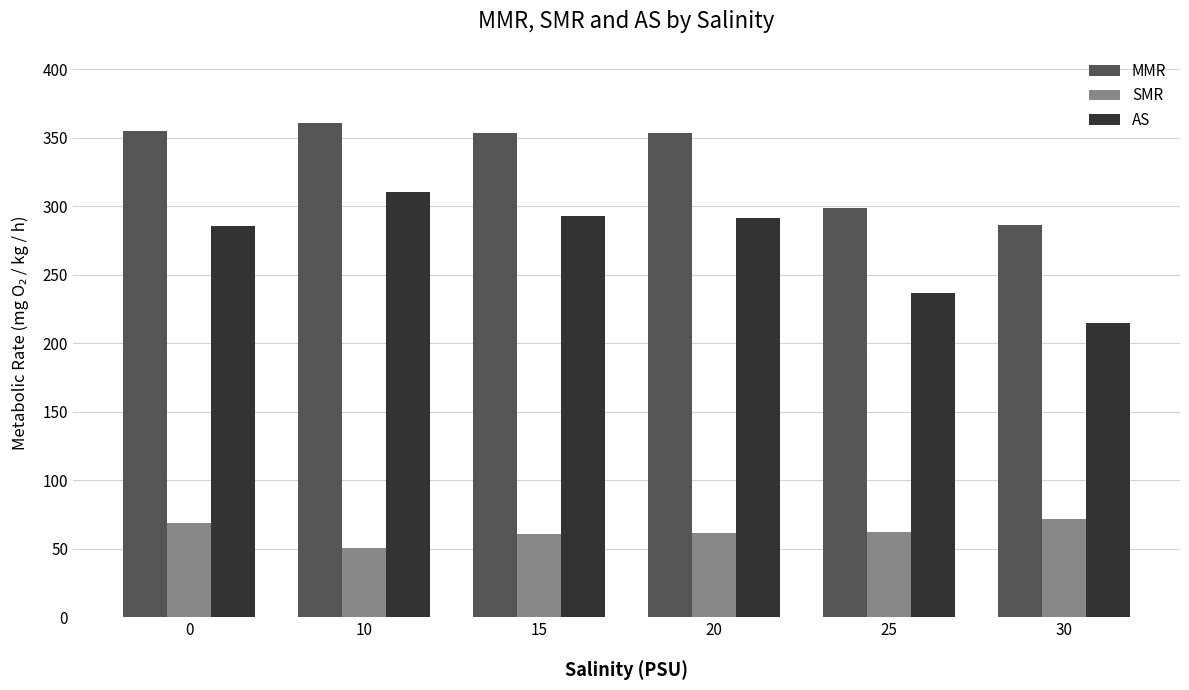

Where does the AS series first go above 291?

10